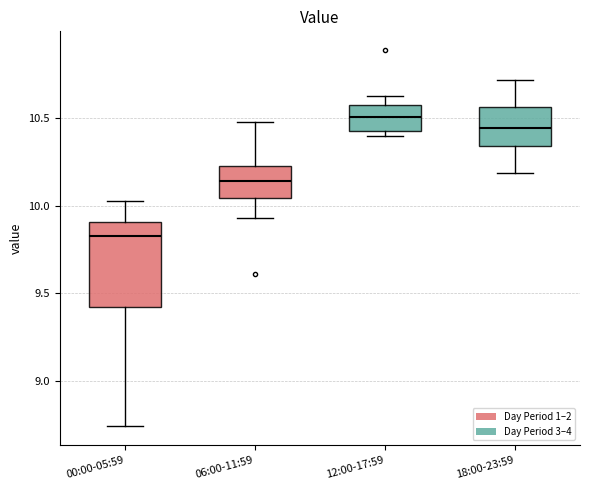

Reading left to right, transcribe this box plot: for each box, give where its median line is, the range the box spans, and where its two whiskers end, as read against the y-axis. The values are not printed on the chart, so give them approximately, as read against the axis.

00:00-05:59: median 9.85, box 9.45 to 9.90, whiskers 8.75 to 10.05
06:00-11:59: median 10.15, box 10.05 to 10.25, whiskers 9.95 to 10.50
12:00-17:59: median 10.50, box 10.45 to 10.60, whiskers 10.40 to 10.65
18:00-23:59: median 10.45, box 10.35 to 10.55, whiskers 10.20 to 10.70